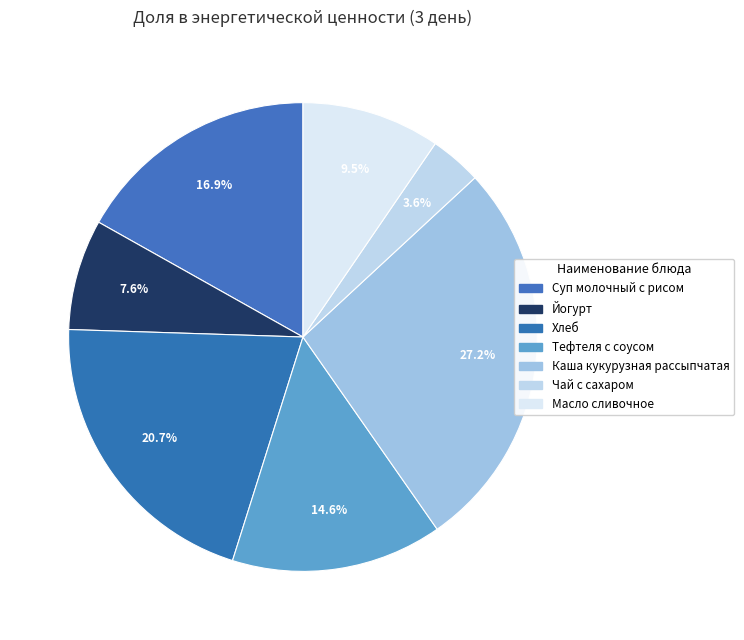

Does Каша кукурузная рассыпчатая account for over 50% of the chart?

No